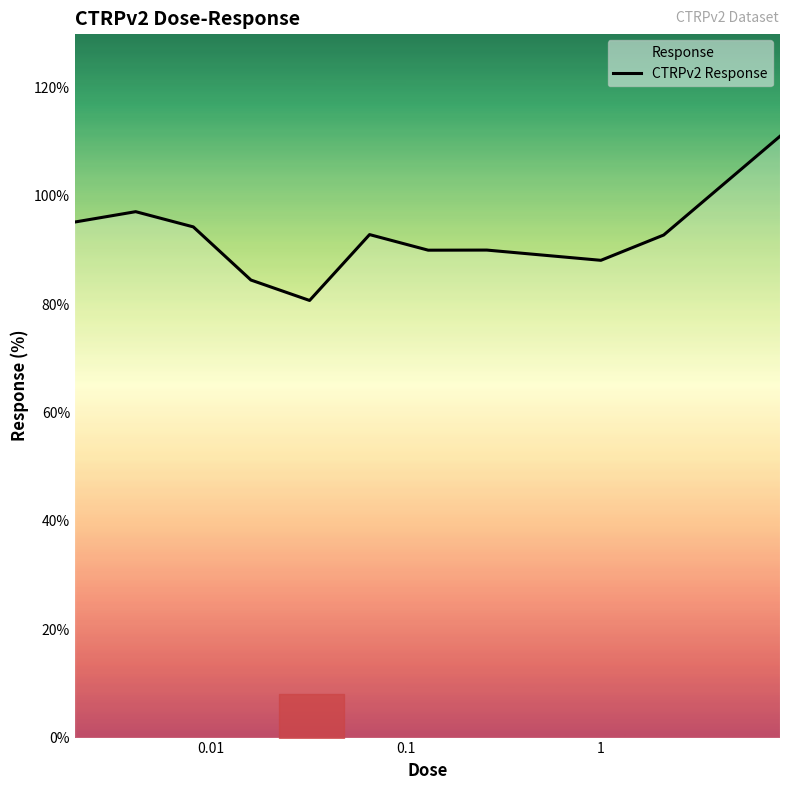

What is the smallest value displayed?

80.7